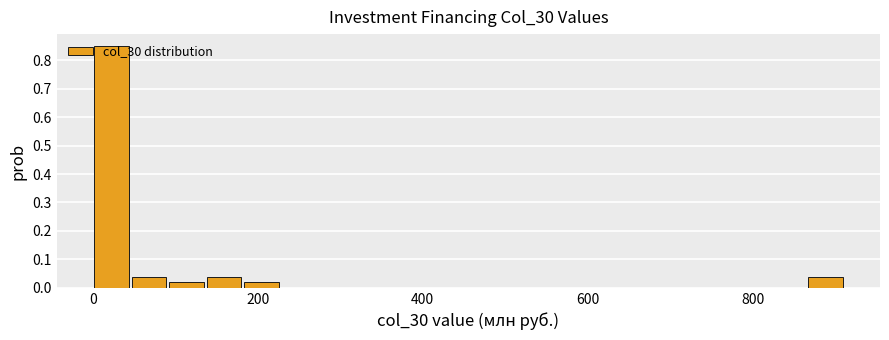

Read against the x-axis, roughly where is the centre of the tallest bar?

20